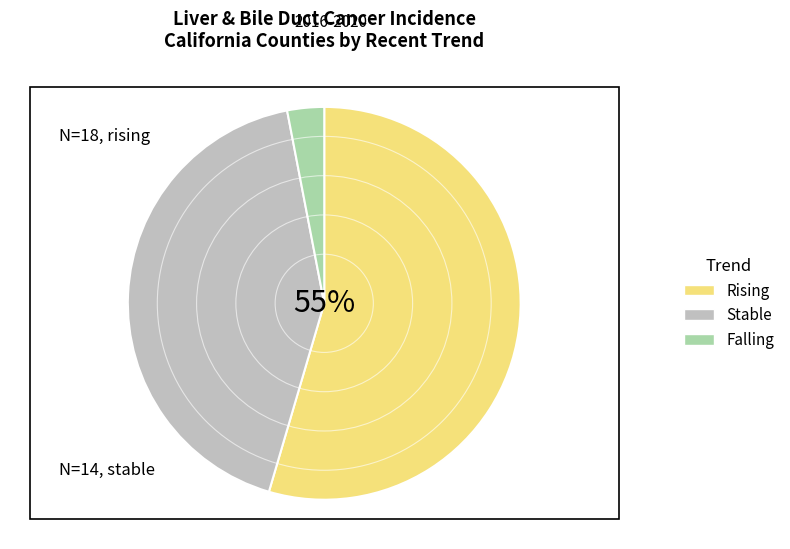

Is there any slice that represents more than half of the pie?

Yes